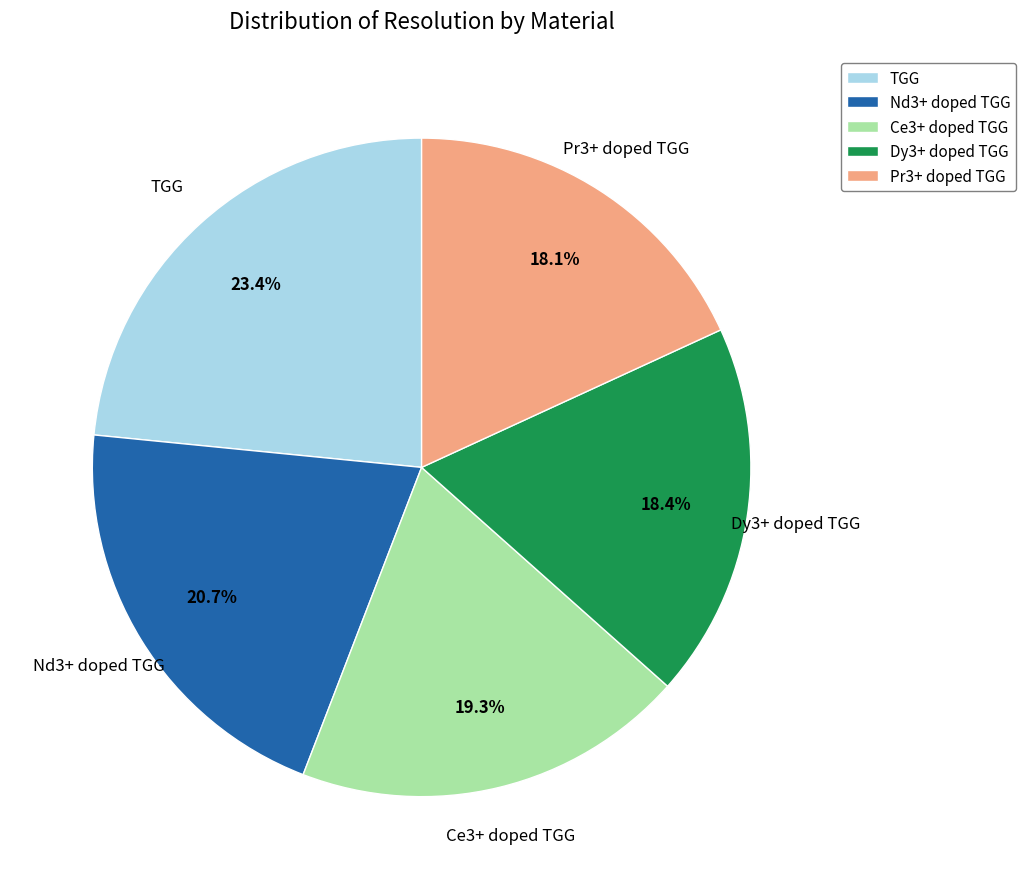

Which category has the biggest portion of the pie?

TGG